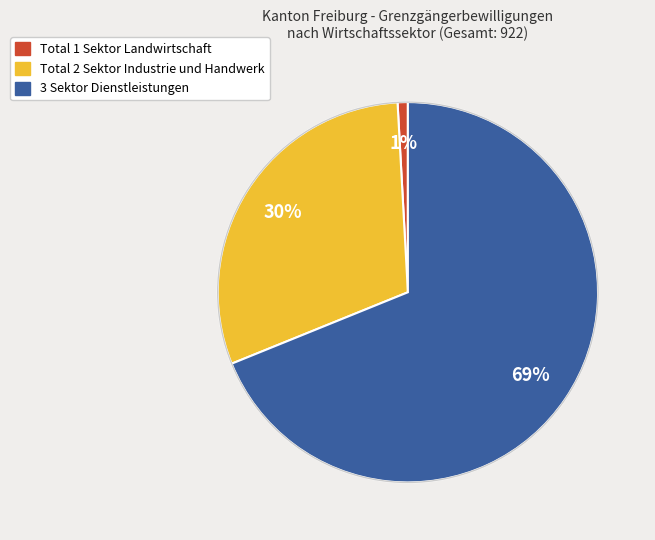

Is the sum of Total 1 Sektor Landwirtschaft and 3 Sektor Dienstleistungen greater than half?

Yes